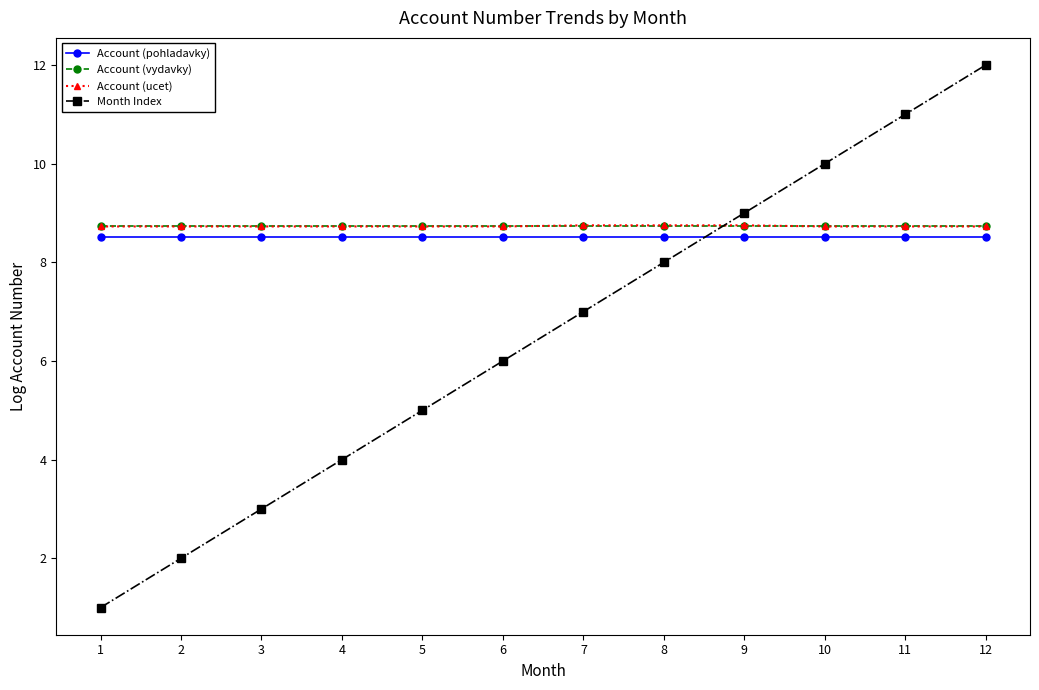

Reading left to right, extract all data points from this chart.

Account (pohladavky): 8.5	8.5	8.5	8.5	8.5	8.5	8.5	8.5	8.5	8.5	8.5	8.5
Account (vydavky): 8.7	8.7	8.7	8.7	8.7	8.7	8.7	8.7	8.7	8.7	8.7	8.7
Account (ucet): 8.7	8.7	8.7	8.7	8.7	8.7	8.7	8.7	8.7	8.7	8.7	8.7
Month Index: 1.0	2.0	3.0	4.0	5.0	6.0	7.0	8.0	9.0	10.0	11.0	12.0